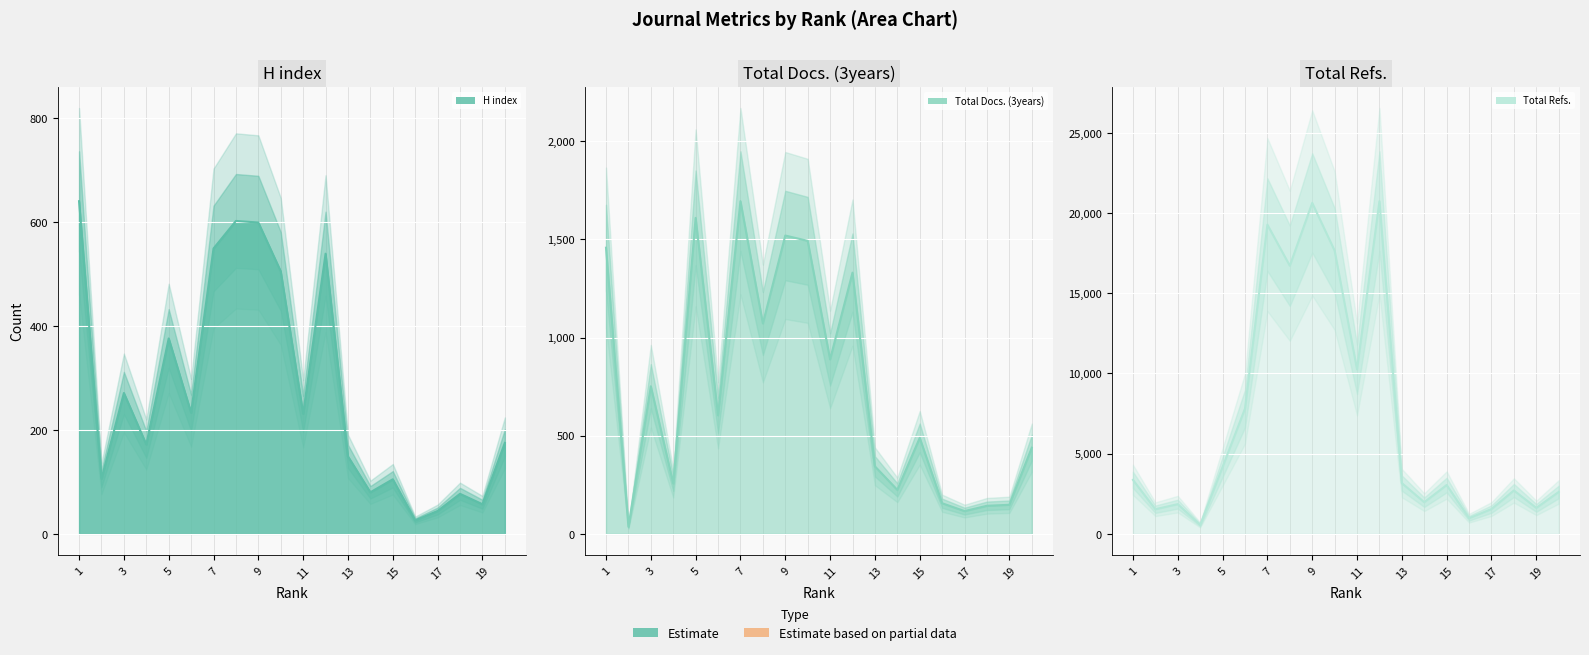

What is the sum of all Total Refs. (line) values?

142190